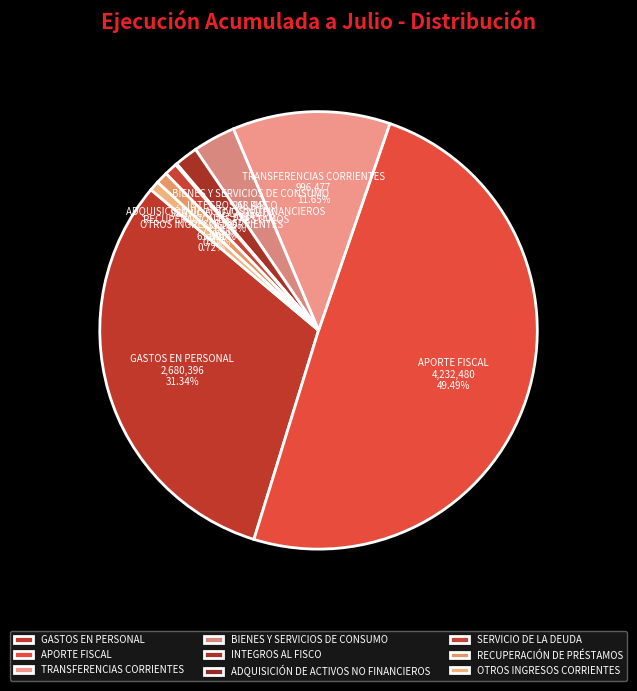

True or false: GASTOS EN PERSONAL accounts for 31% of the total.

True